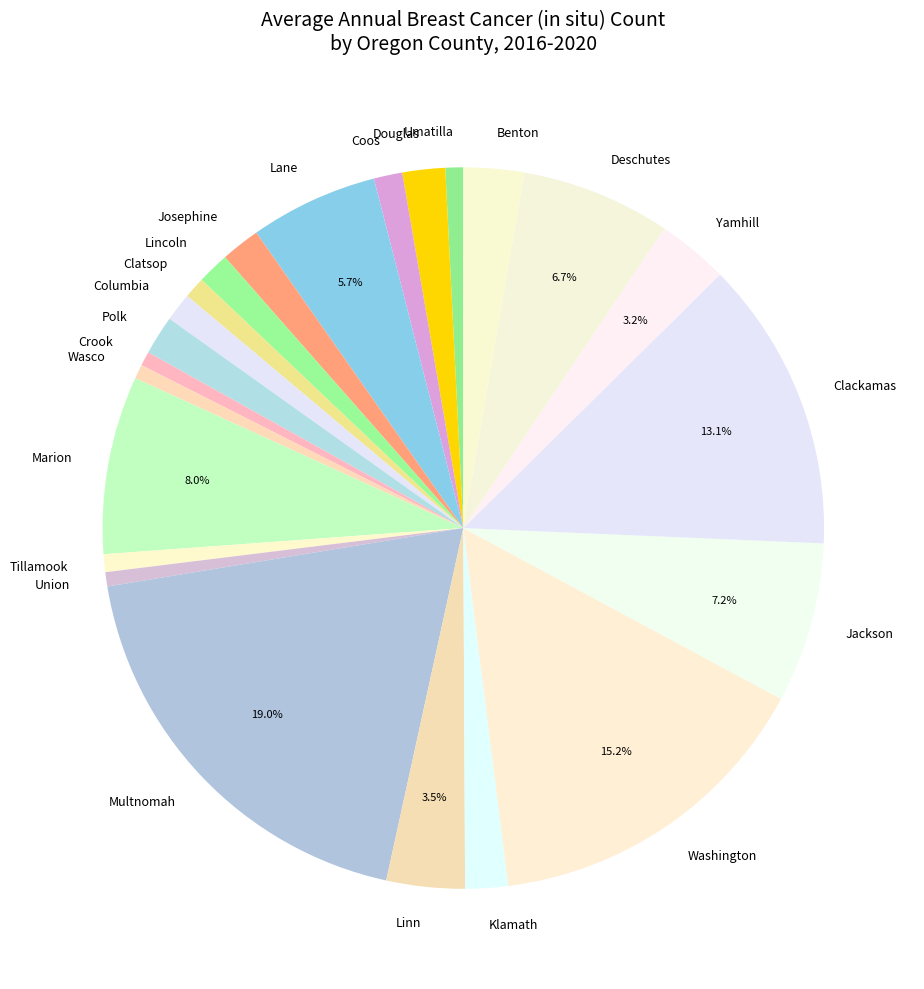

The Lincoln slice represents 16% of the pie. True or false?

False